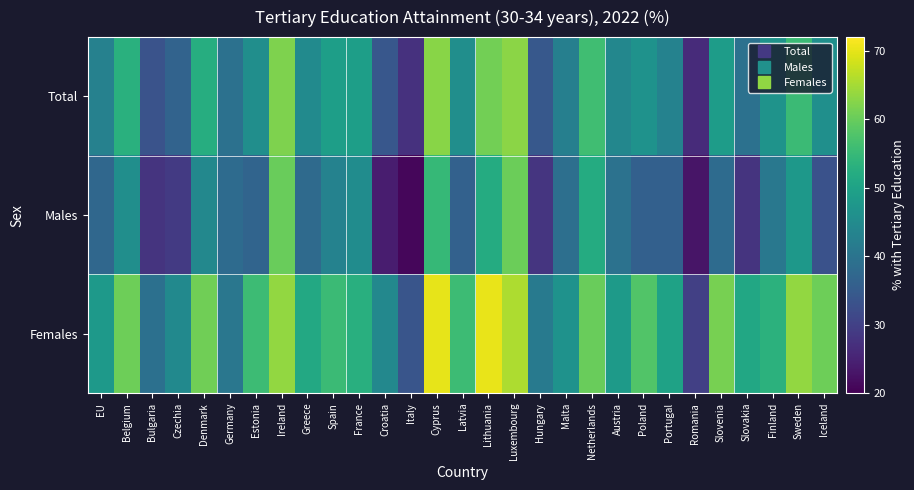

Rank the series at France from lowest to highest value.

Males, Total, Females